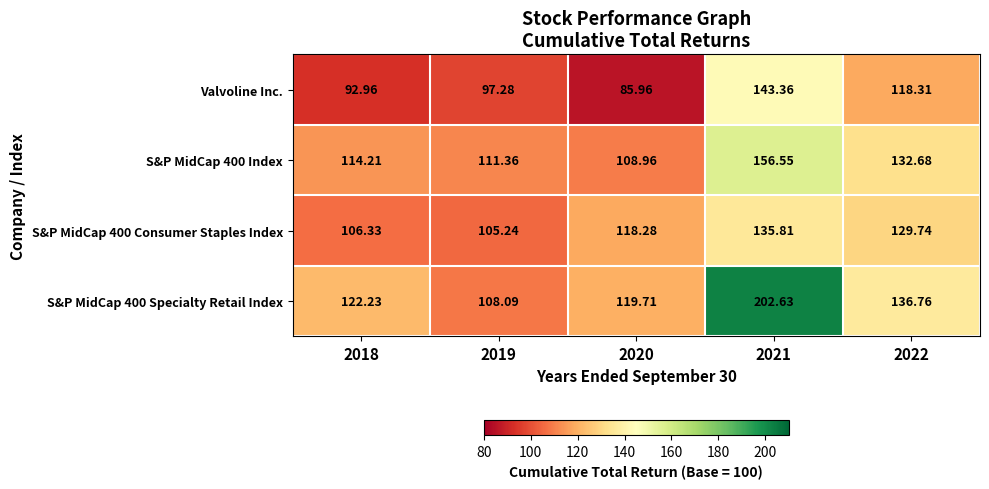

Is the value of Valvoline Inc. at 2022 greater than the value of S&P MidCap 400 Consumer Staples Index at 2021?

No